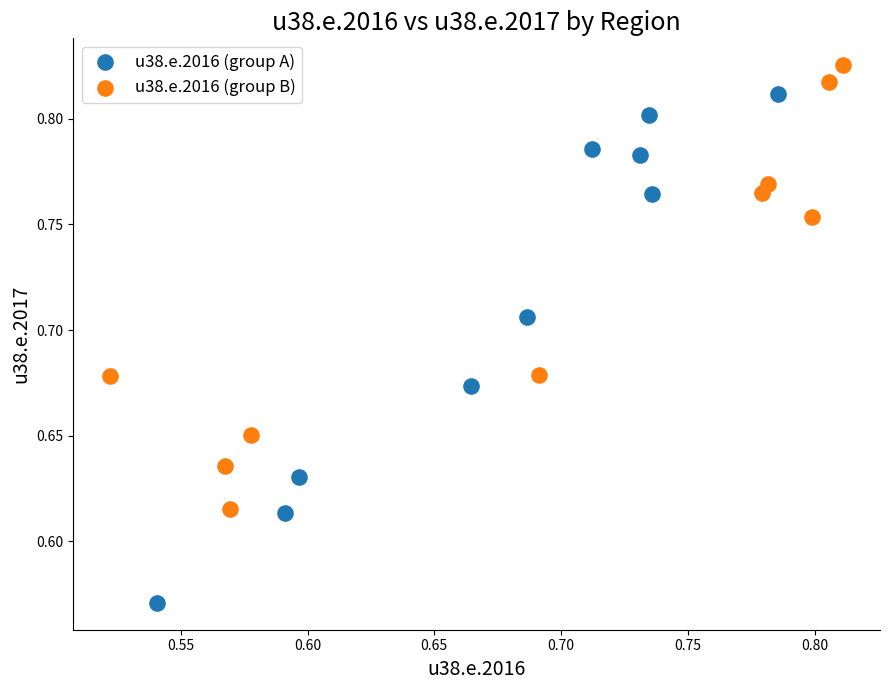

Which series contains the highest Y value?

u38.e.2016 (group B)